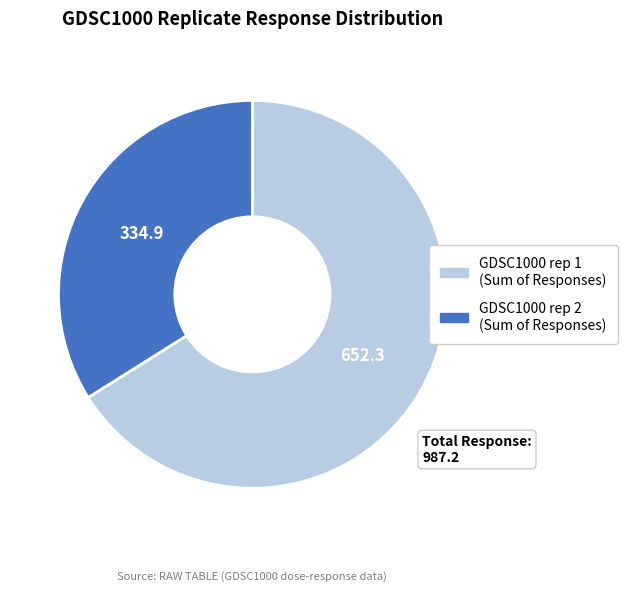

Is there any slice that represents more than half of the pie?

Yes